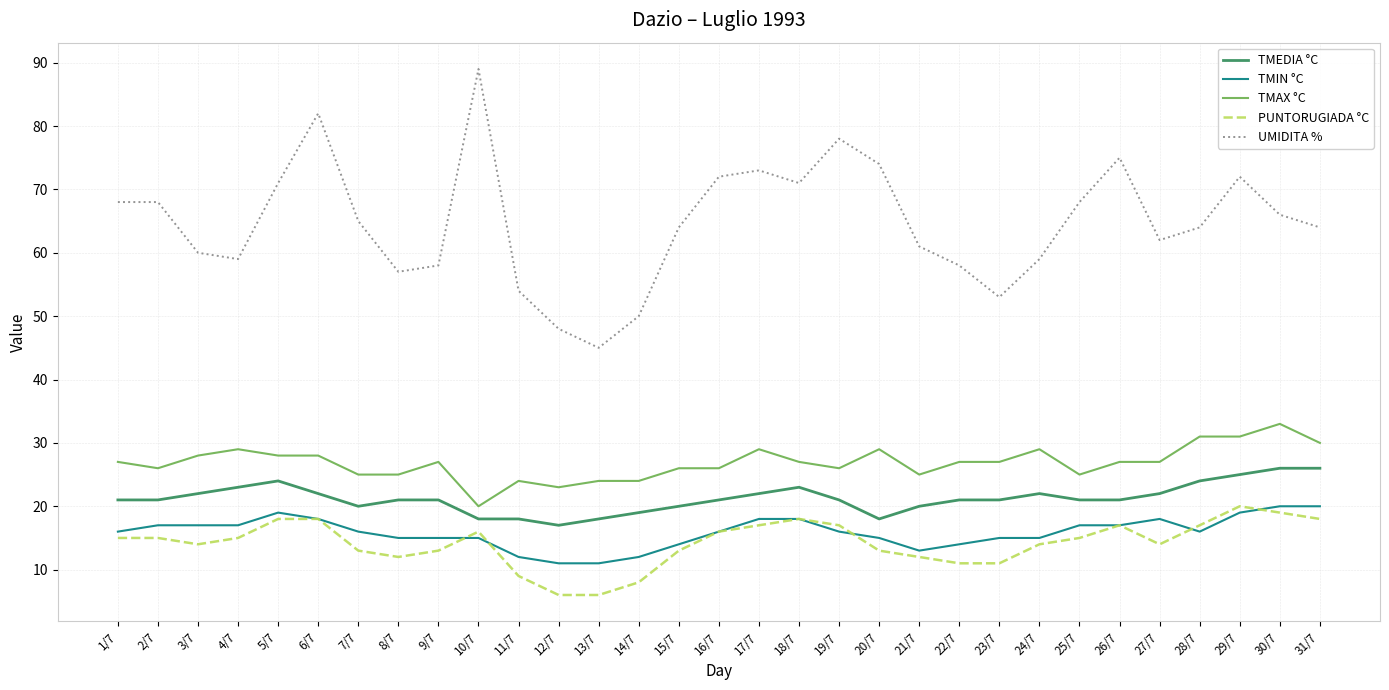

Which series has the widest spread of values?

UMIDITA %